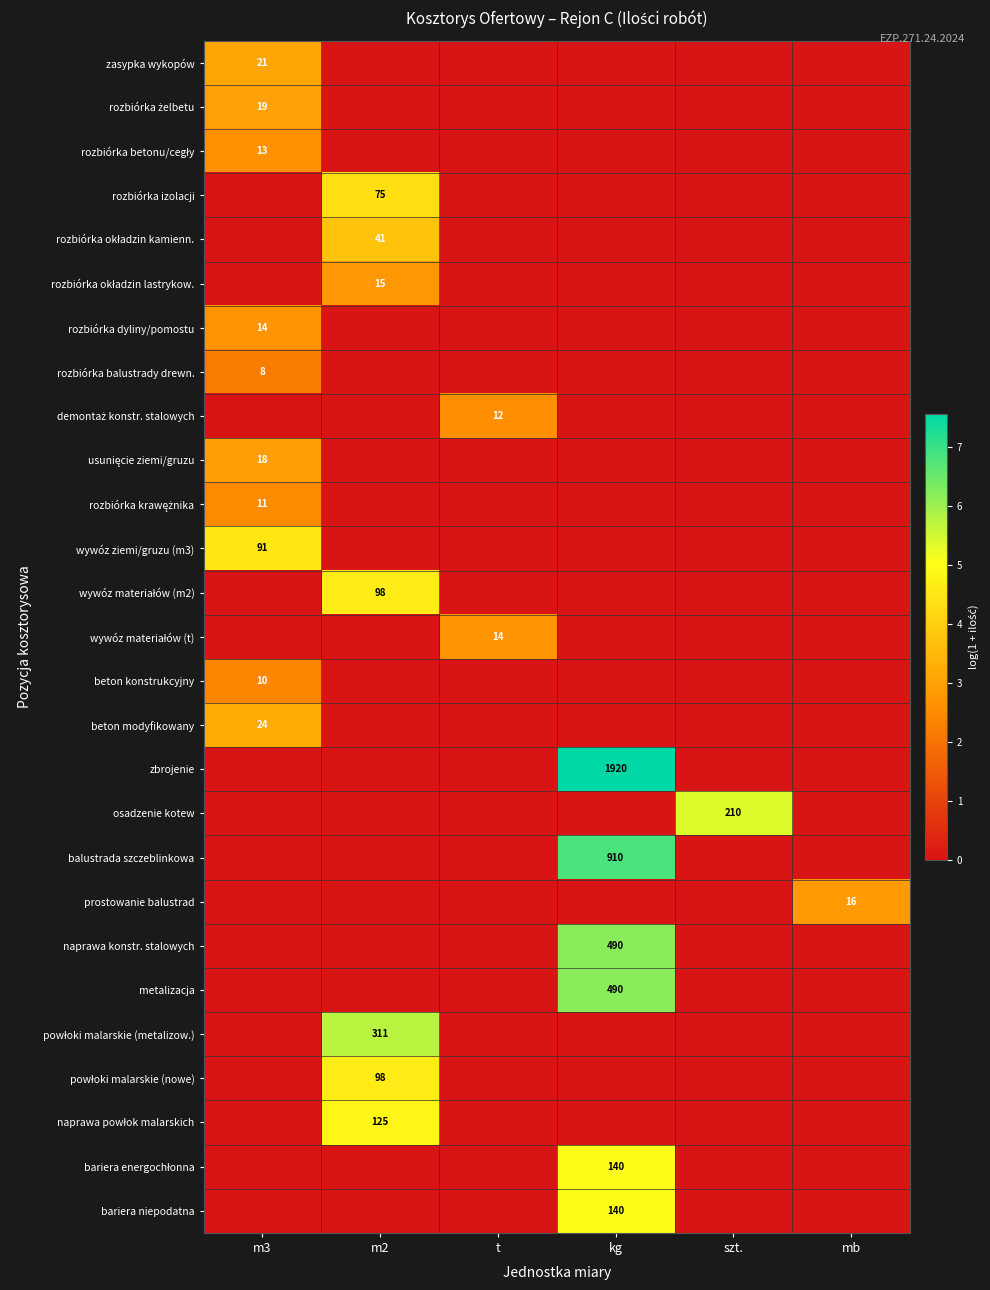

True or false: naprawa konstr. stalowych has a value of 490 at kg.

True